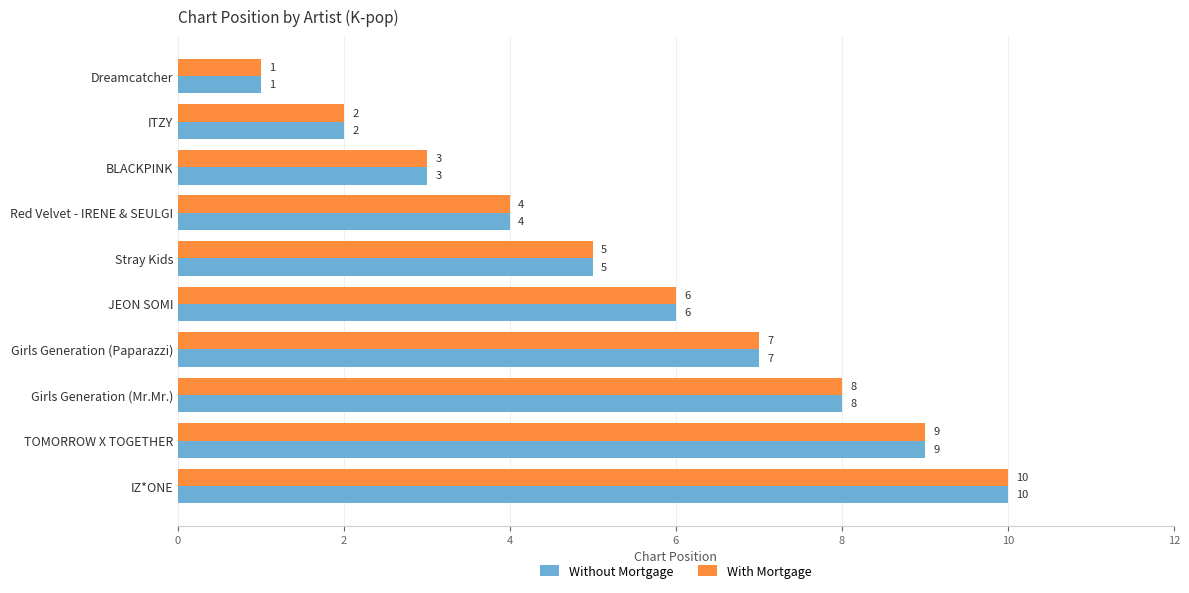

What is the total value across all series at Girls Generation (Paparazzi)?

14